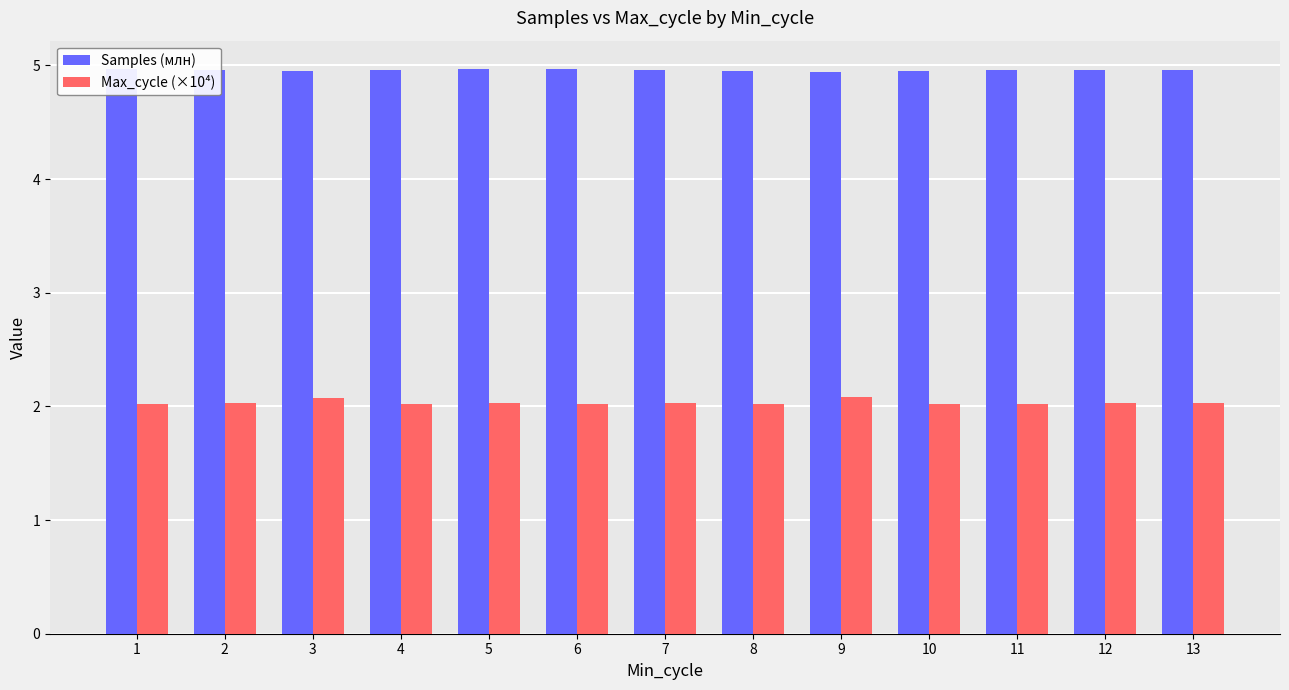

At how many categories does at least one series exceed 3?

13